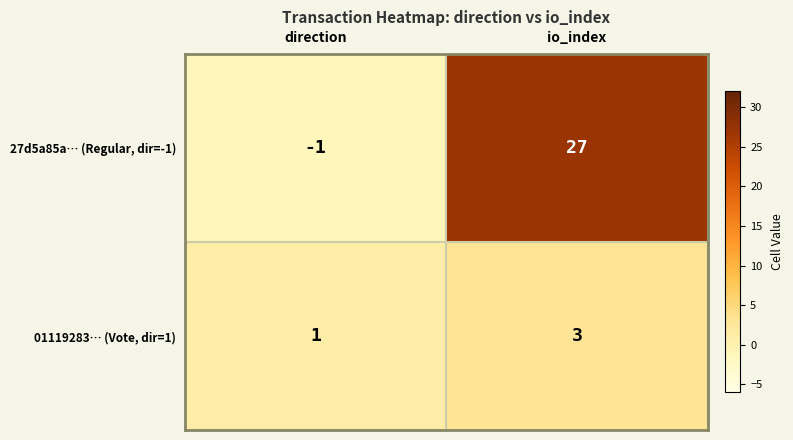

What is the average value of the 27d5a85a… (Regular, dir=-1) series?

13